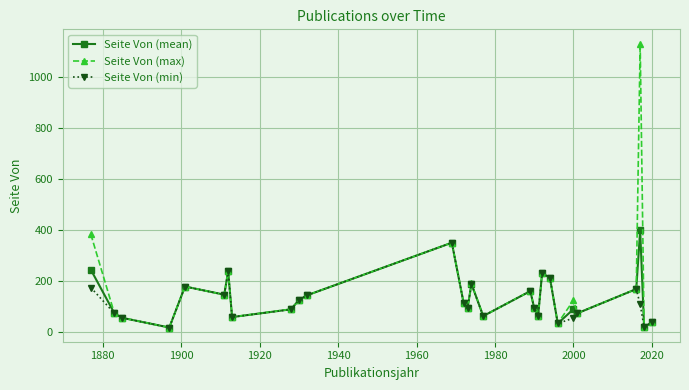

Which series has the largest range (max minus min)?

Seite Von (max)